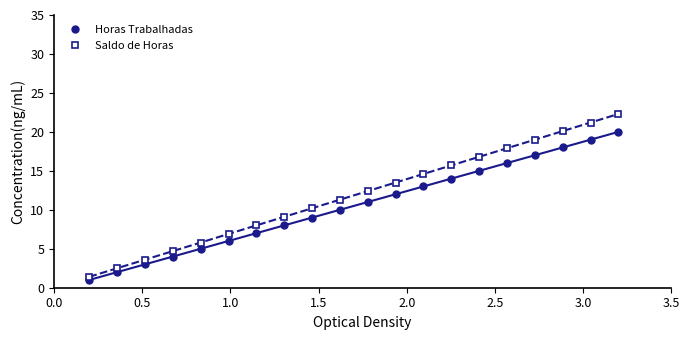

What is the minimum value for Horas Trabalhadas?

1.0